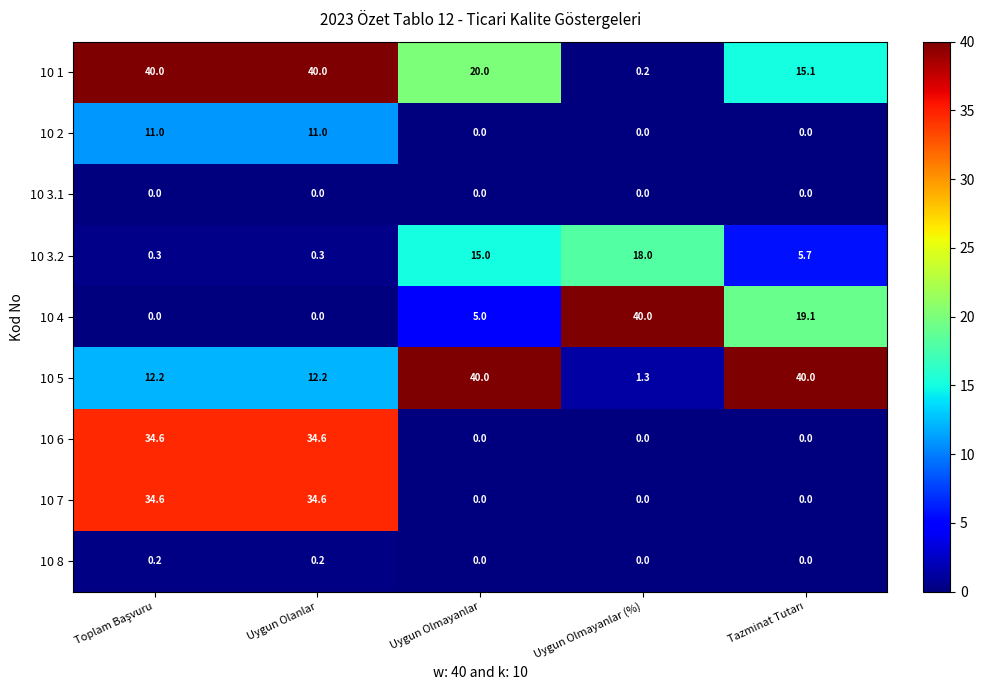

Where does the 10 3.2 series first go above 5?

Uygun Olmayanlar